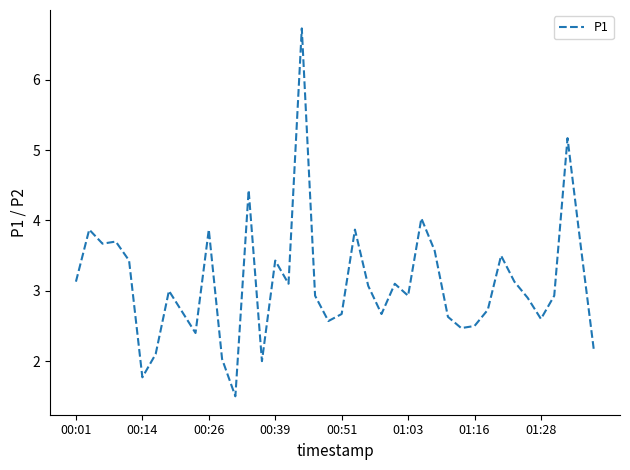

What is the difference between the maximum and minimum values?

5.2